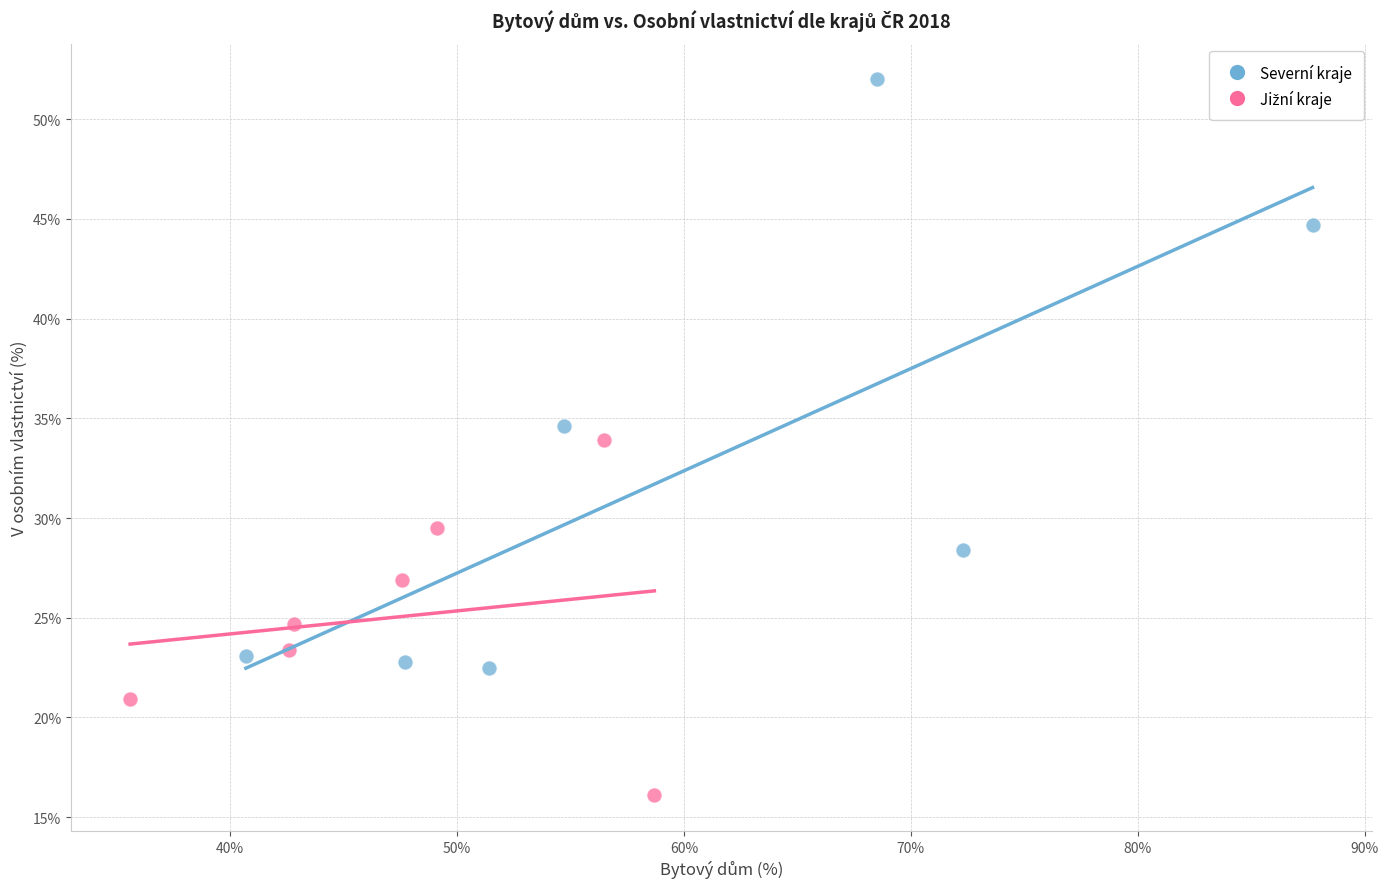

Which series has the largest Y range (max minus min)?

Severní kraje